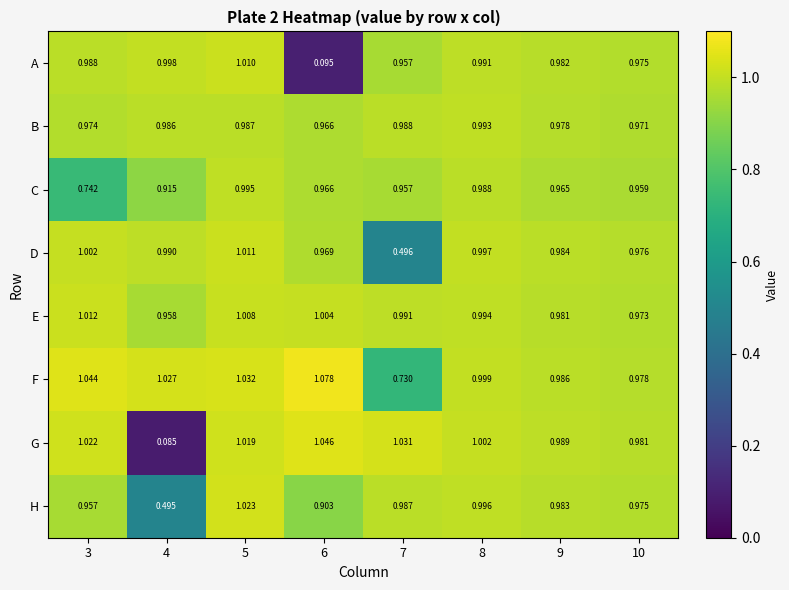

At which category is the sum across all series the highest?

5